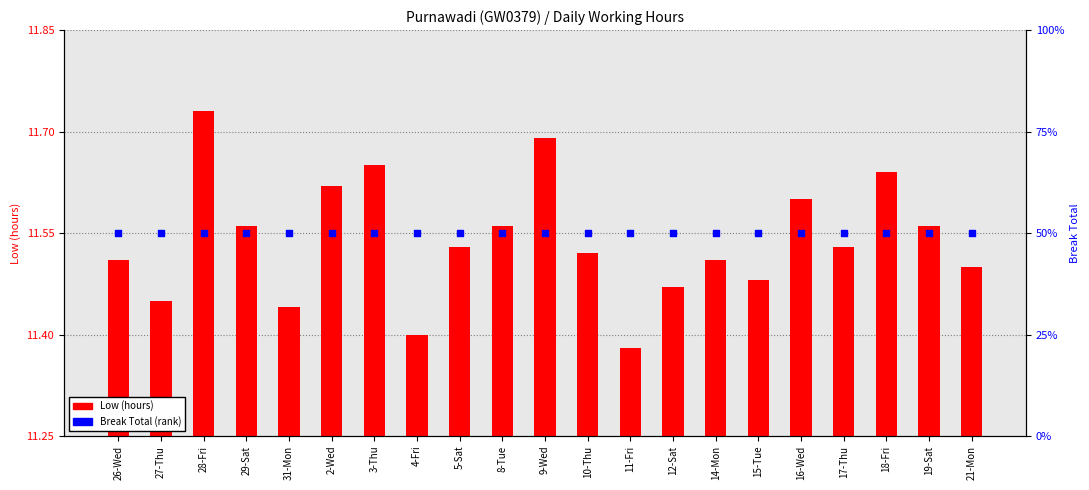

At which category is the sum across all series the highest?

28-Fri